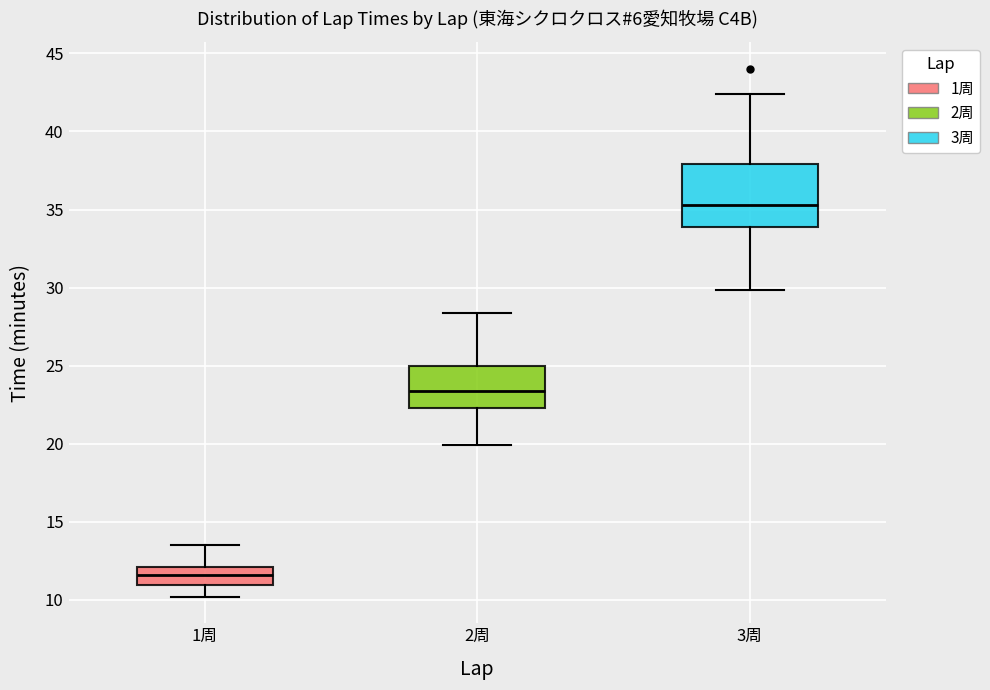

Which box is the tallest, from its lower edge to its upper edge?

3周